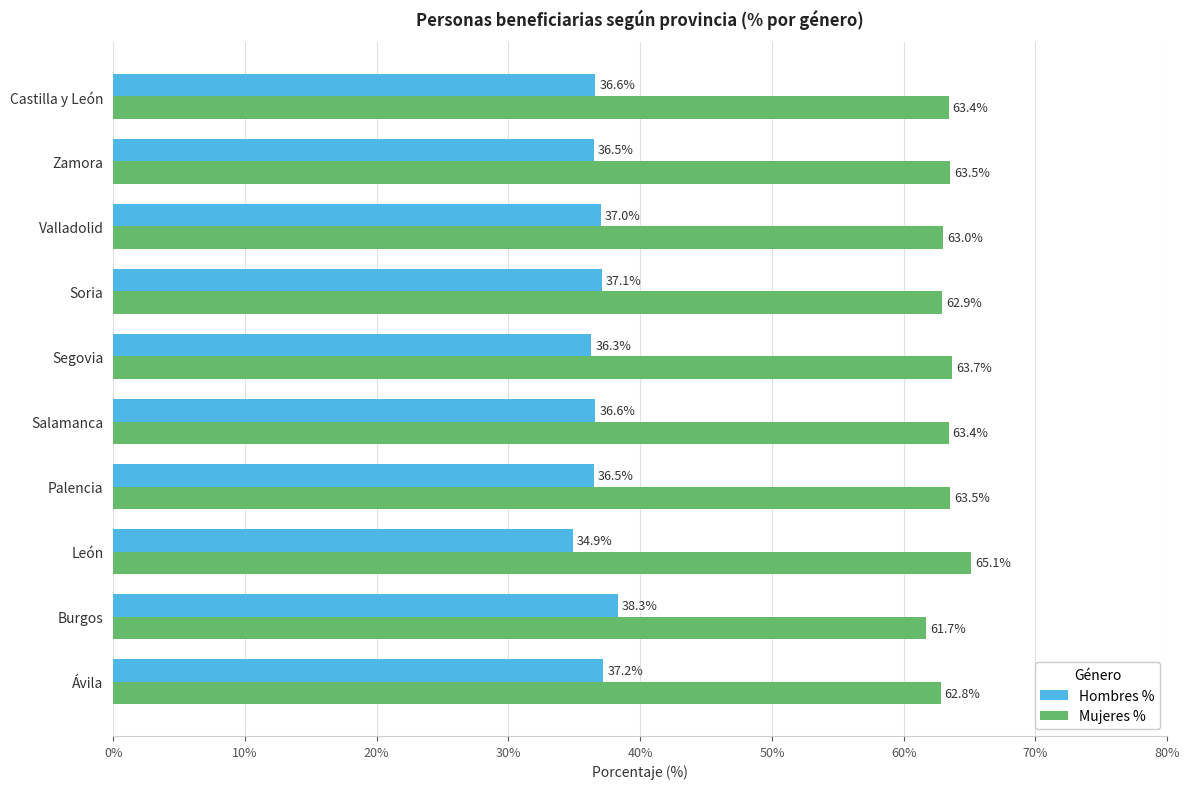

The Mujeres % series shows 100.2 at Segovia. True or false?

False